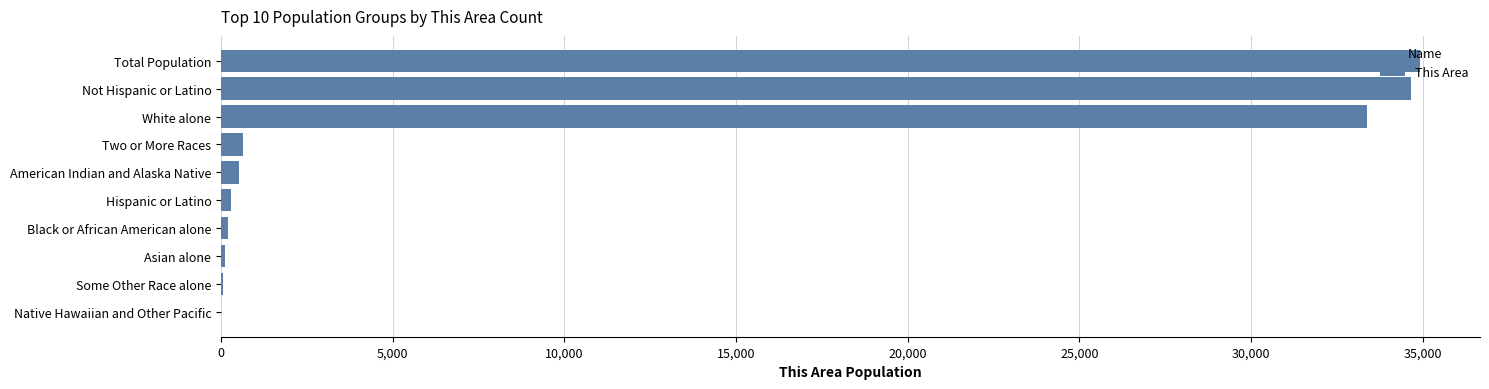

The value at Not Hispanic or Latino is 34644. True or false?

True